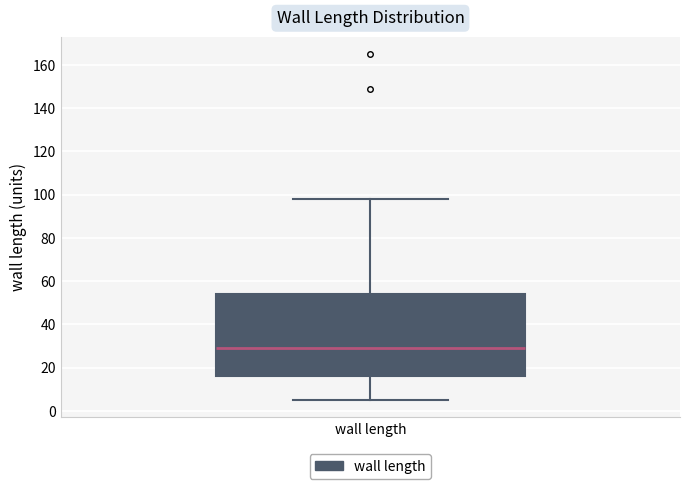

Transcribe this box plot: give where the median line is, the range the box spans, and where the two whiskers end, as read against the y-axis. The values are not printed on the chart, so give them approximately, as read against the axis.

median 30, box 16 to 54, whiskers 6 to 98